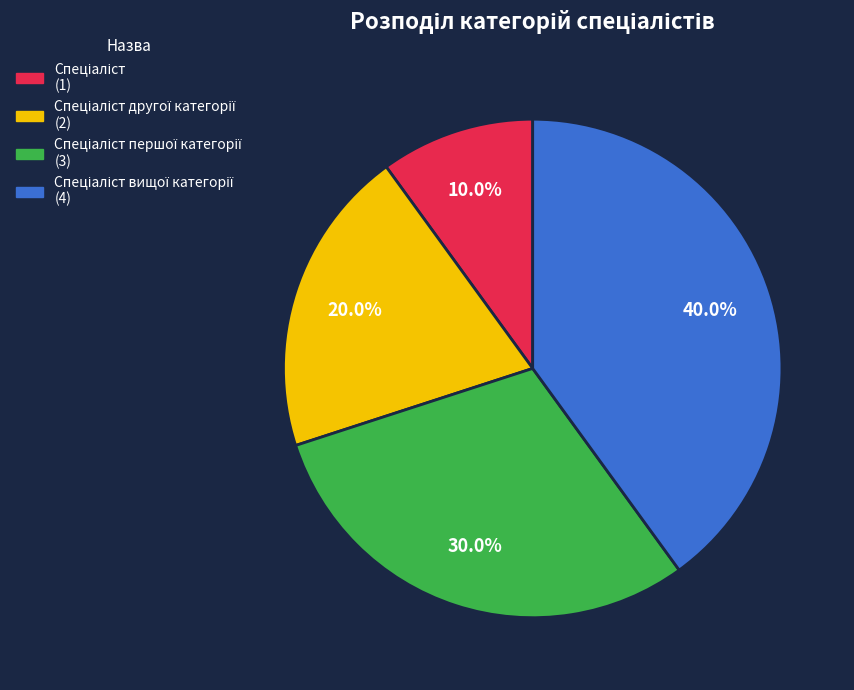

How many segments does this pie chart have?

4